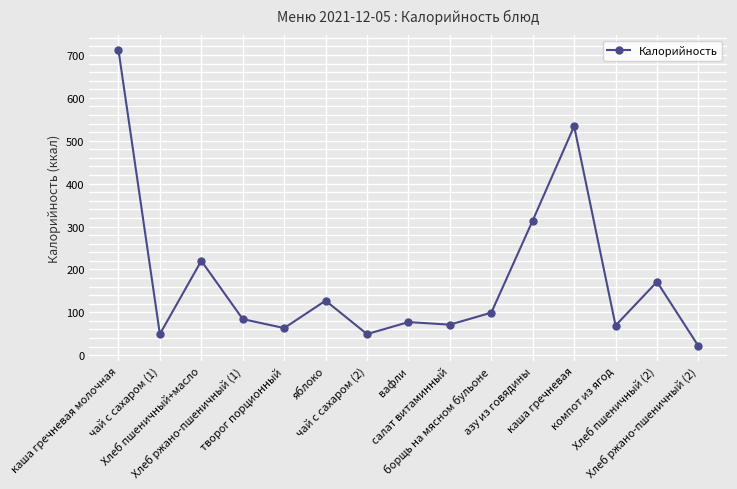

True or false: the data has more than 1 interior local peaks.

True